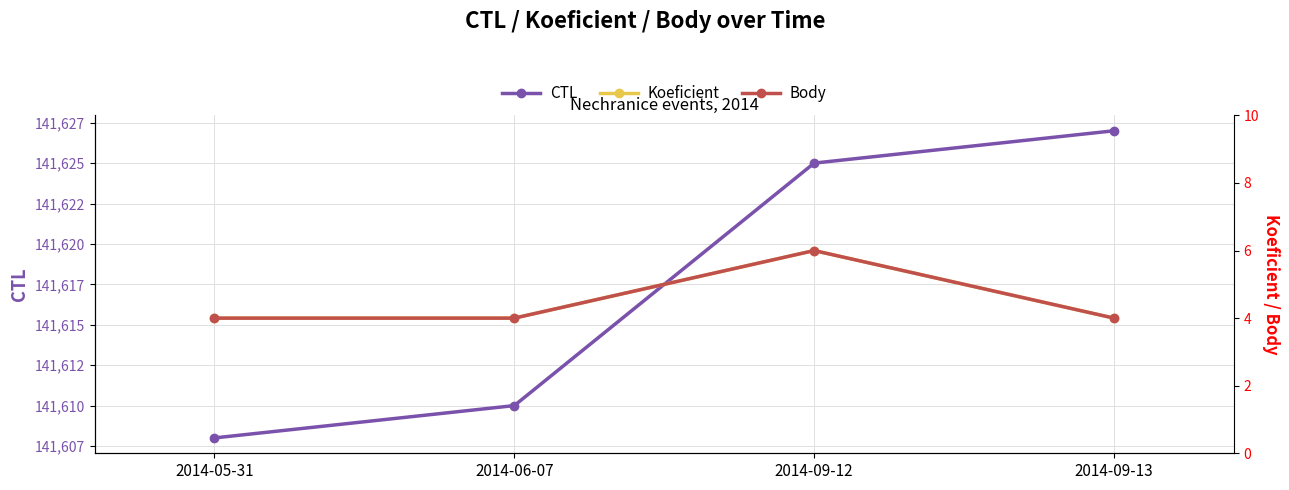

Count the Body values in the range 4 to 6.

4